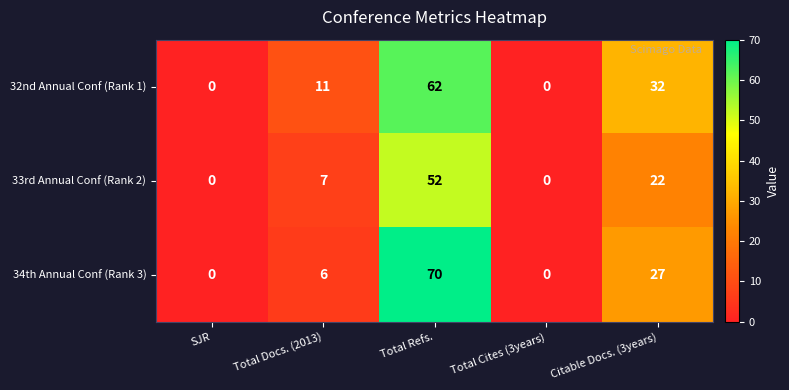

Reading left to right, list all the values displayed in this chart.

32nd Annual Conf (Rank 1): 0	11	62	0	32
33rd Annual Conf (Rank 2): 0	7	52	0	22
34th Annual Conf (Rank 3): 0	6	70	0	27